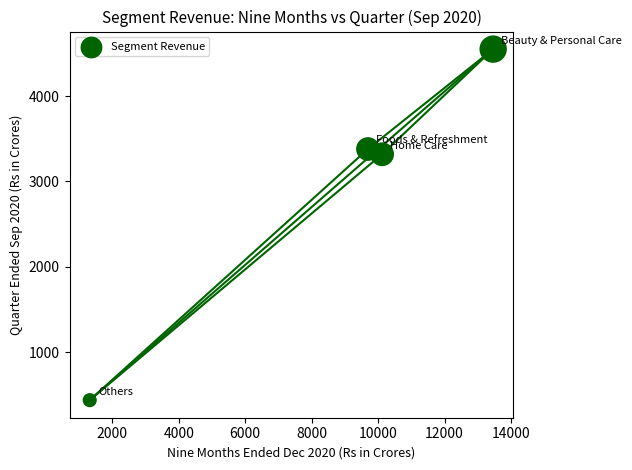

What Y value in the scatter plot is closest to 2493?

3318